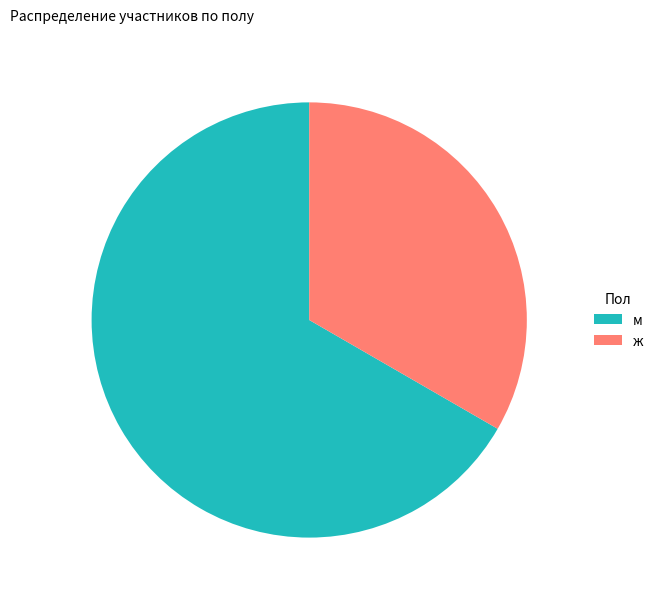

Between м and ж, which is larger?

м